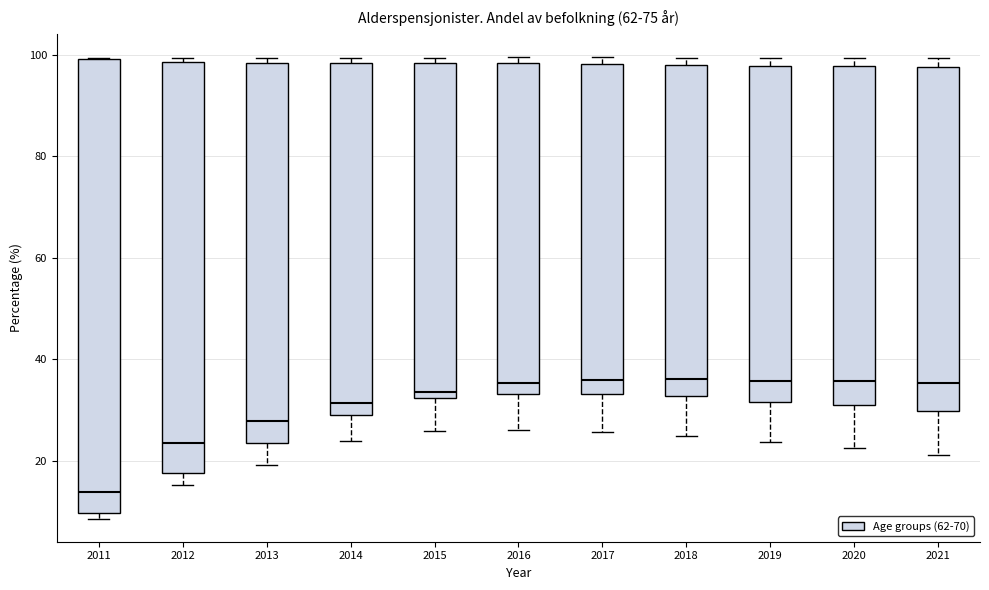

Where does the lower whisker of the box at x = 2014 end on the y-axis? The values are not printed on the chart, so give them approximately, as read against the axis.

24